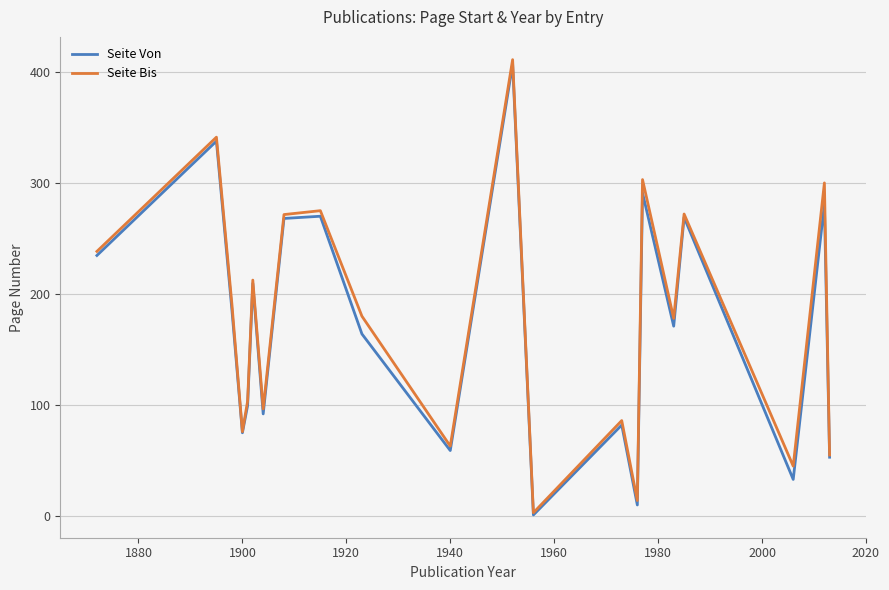

In Seite Von, how many points are higher than both neighbors (excluding endpoints)?

8